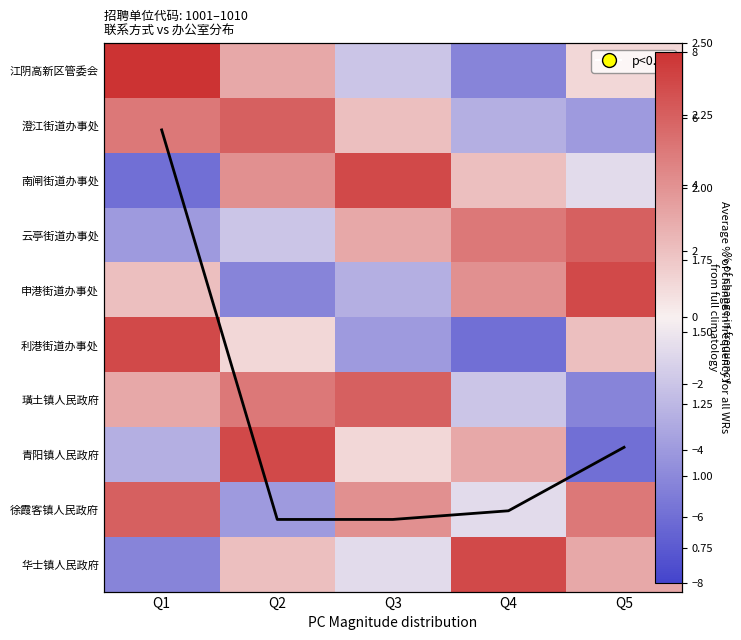

Which label corresponds to the largest value in the chart?

Q1